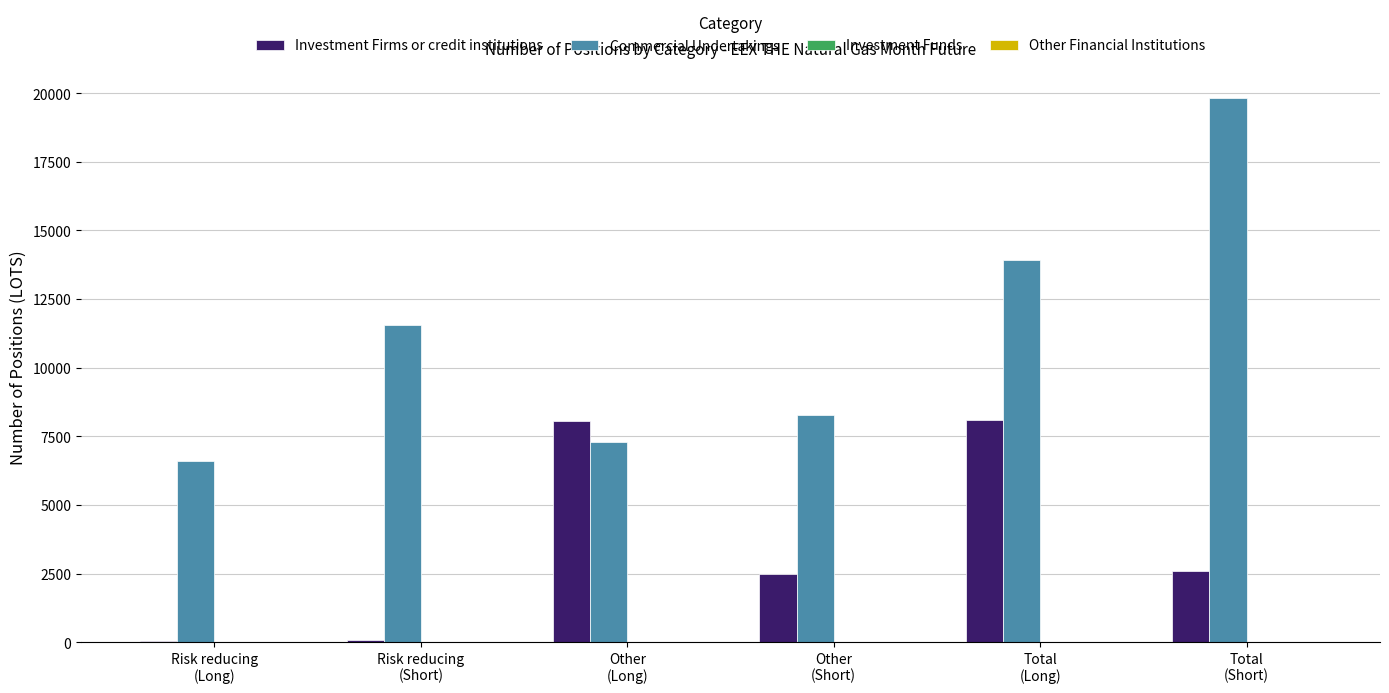

Where is Commercial Undertakings nearest to the value 13218?

Total
(Long)